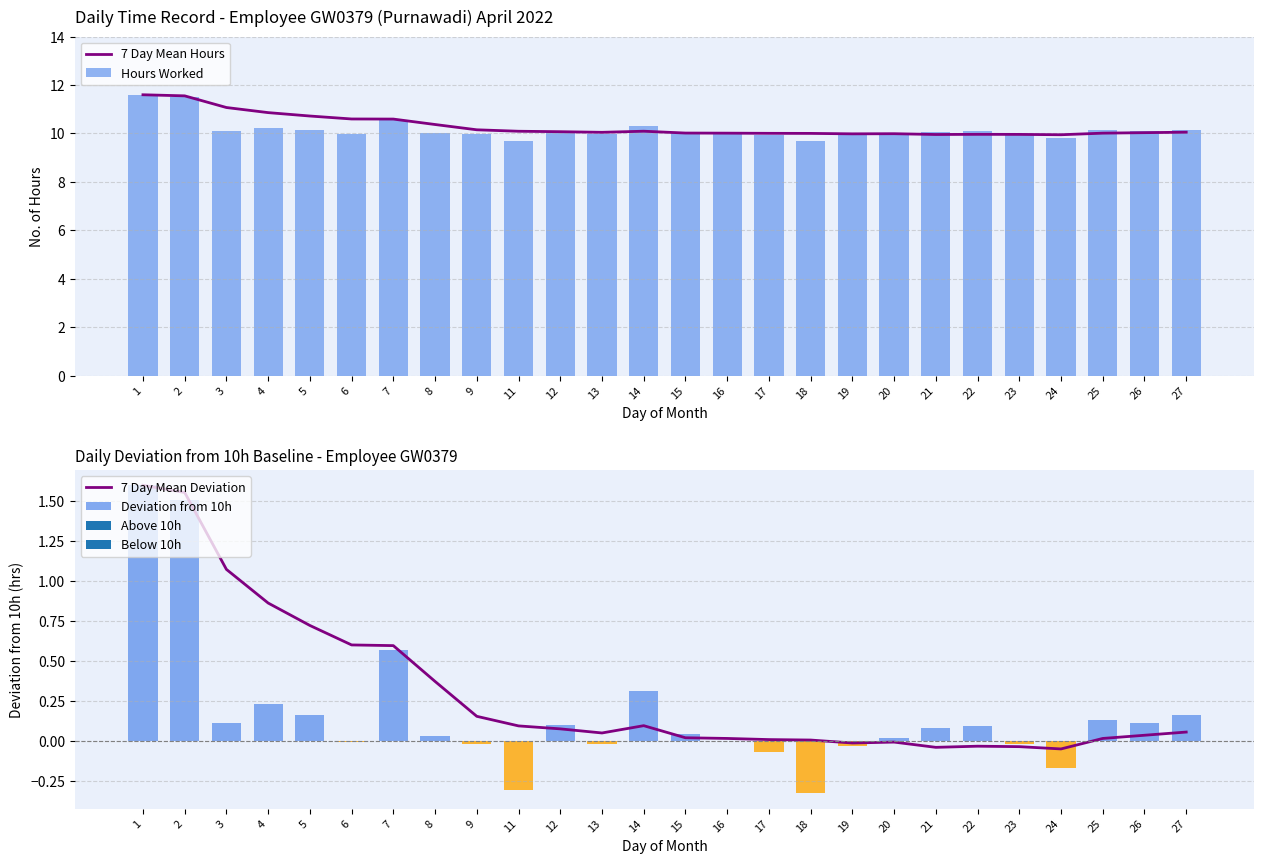

How many values in the Hours Worked series exceed 10?

16